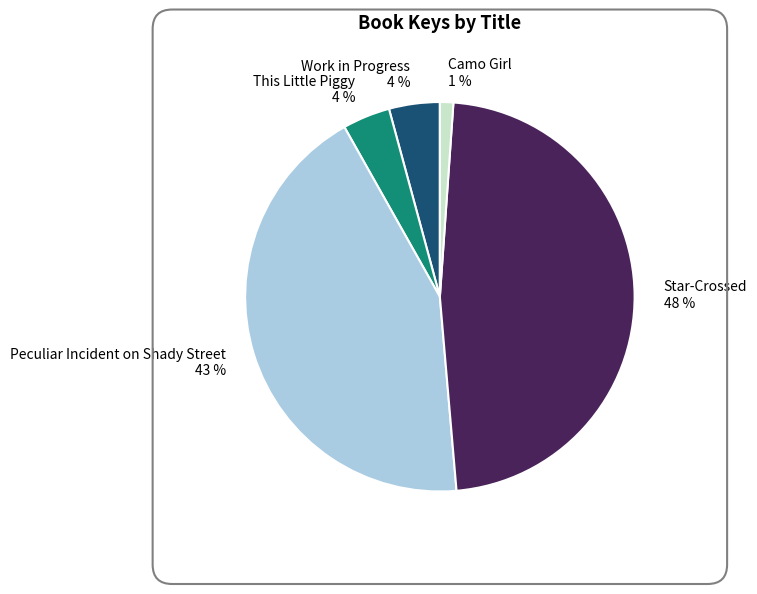

Which has a higher value, Work in Progress or Star-Crossed?

Star-Crossed